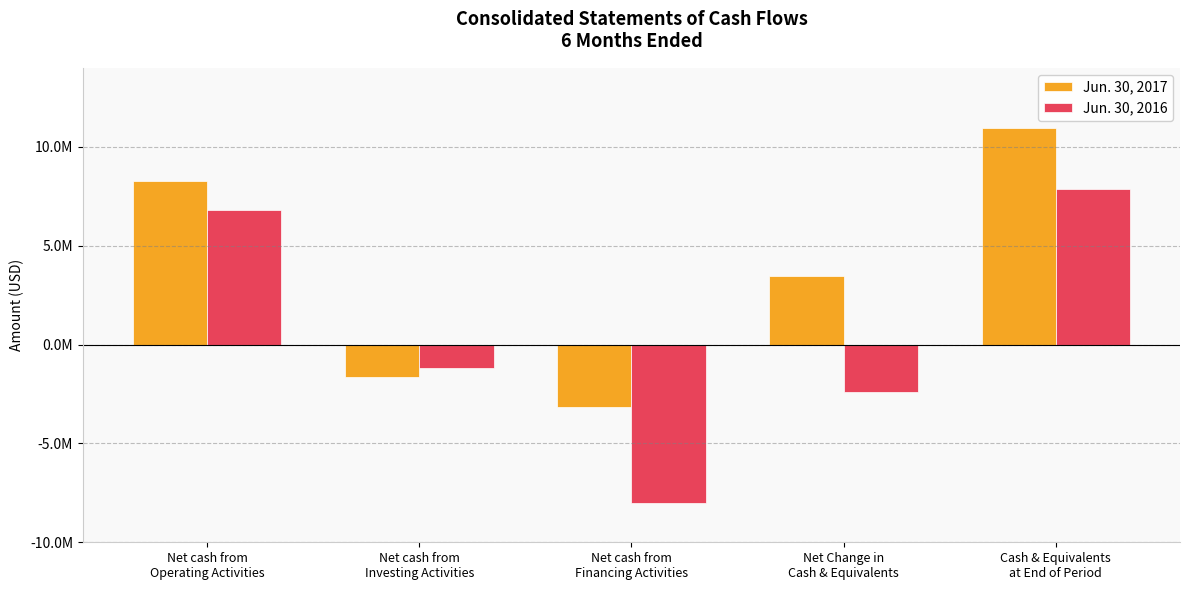

Is the value of Jun. 30, 2017 at Net cash from
Operating Activities greater than the value of Jun. 30, 2016 at Net Change in
Cash & Equivalents?

Yes